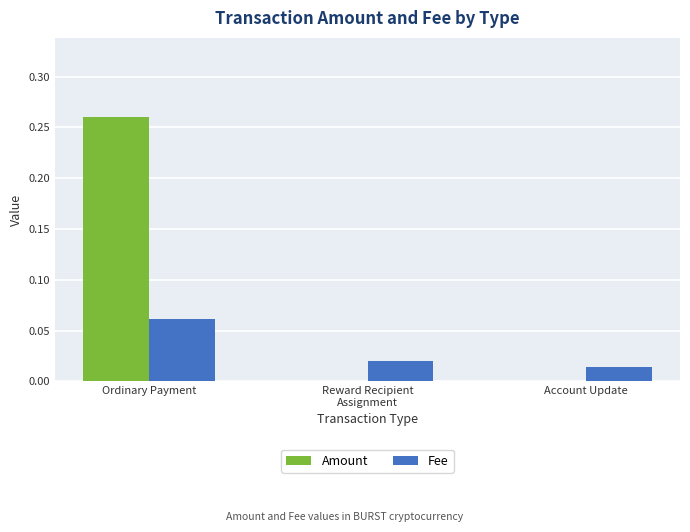

At which label does Amount reach its peak?

Ordinary Payment